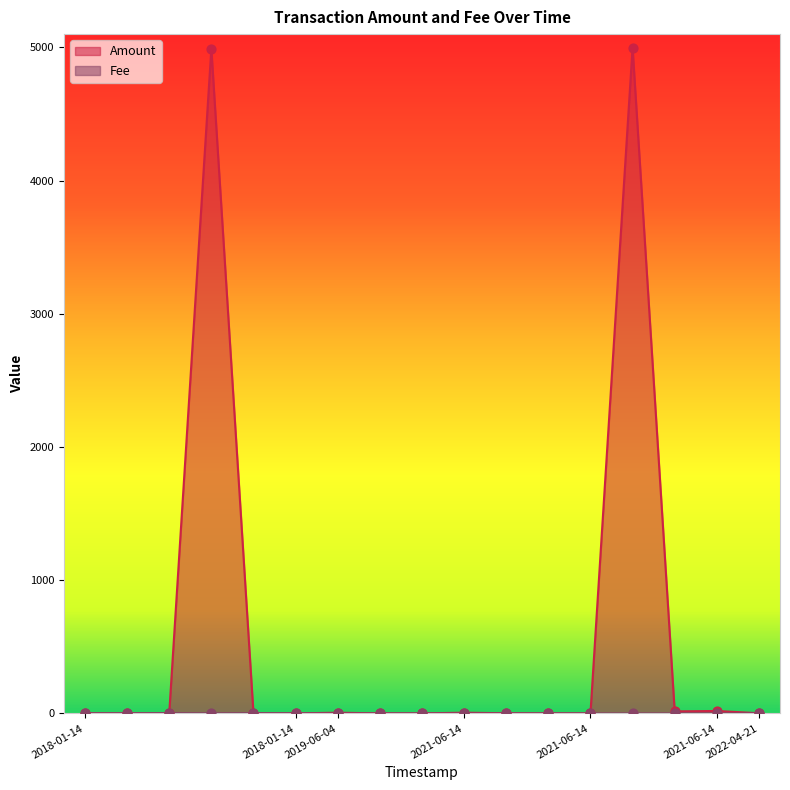

At which category is the sum across all series the highest?

2021-06-14 14:25